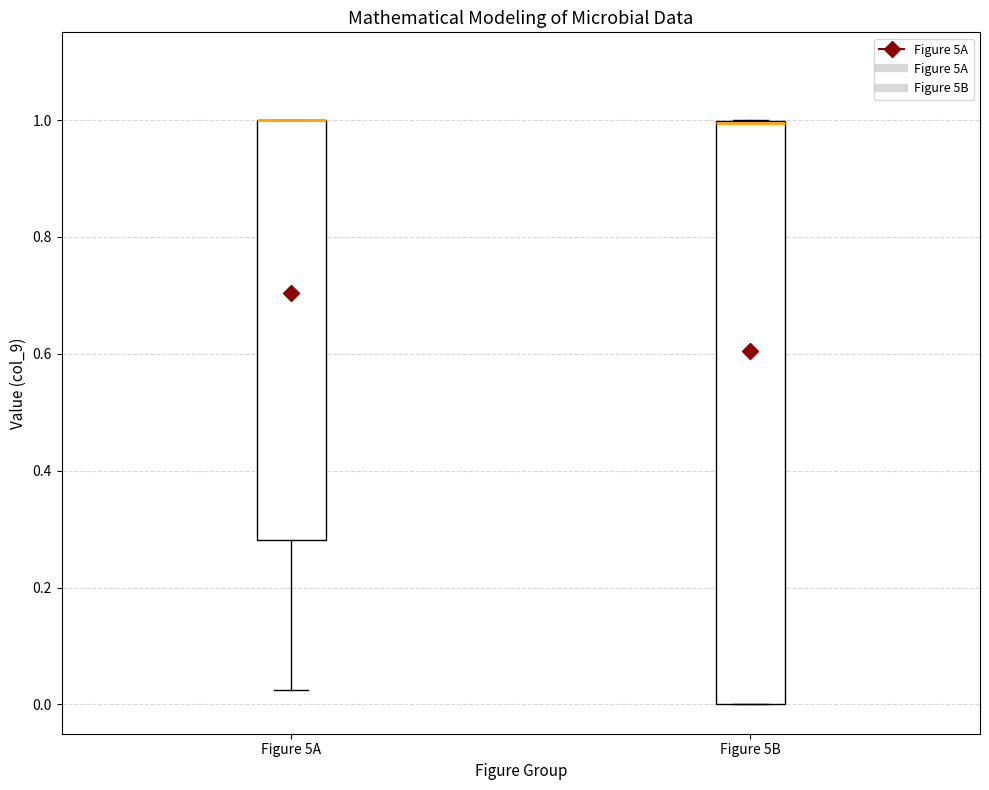

Where is the lower edge of the box for Figure 5A on the y-axis? The values are not printed on the chart, so give them approximately, as read against the axis.

0.28